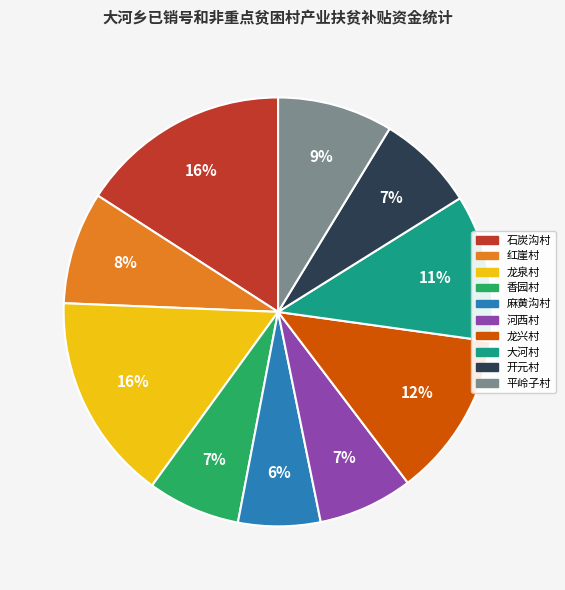

Which category has the smallest portion of the pie?

麻黄沟村